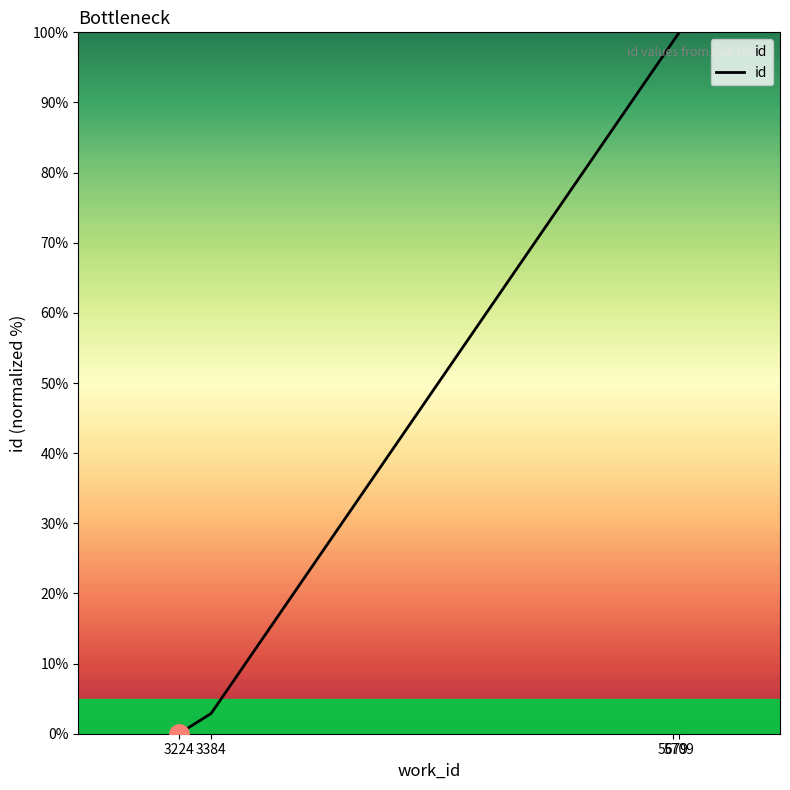

What is the change in value from 3384 to 5679?

+95.9